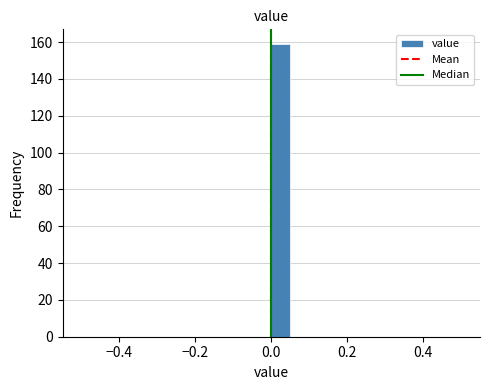

Around what value on the x-axis is the tallest bar? Give the approximate position of its centre, as read against the axis.

0.02